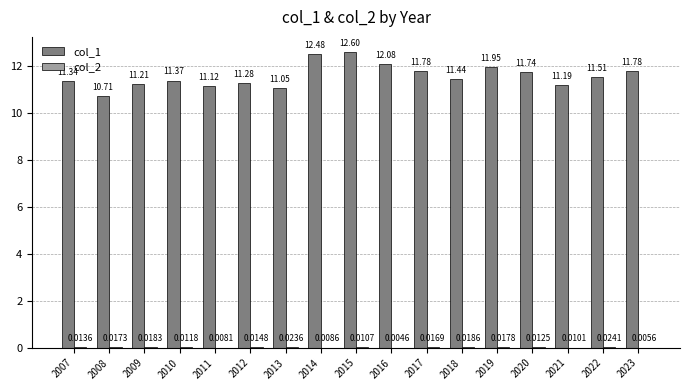

What is the average value of the col_1 series?

11.6